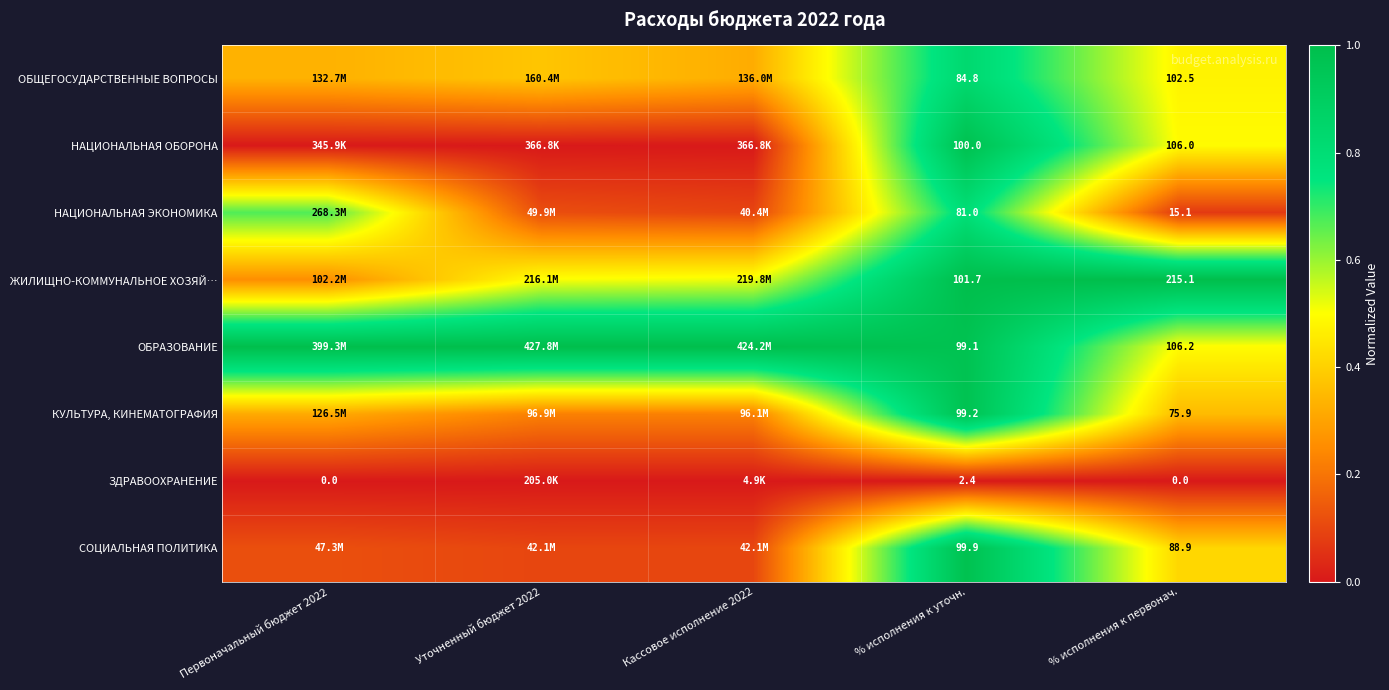

Rank the series at % исполнения к первонач. from highest to lowest value.

ЖИЛИЩНО-КОММУНАЛЬНОЕ ХОЗЯЙ…, ОБРАЗОВАНИЕ, НАЦИОНАЛЬНАЯ ОБОРОНА, ОБЩЕГОСУДАРСТВЕННЫЕ ВОПРОСЫ, СОЦИАЛЬНАЯ ПОЛИТИКА, КУЛЬТУРА, КИНЕМАТОГРАФИЯ, НАЦИОНАЛЬНАЯ ЭКОНОМИКА, ЗДРАВООХРАНЕНИЕ